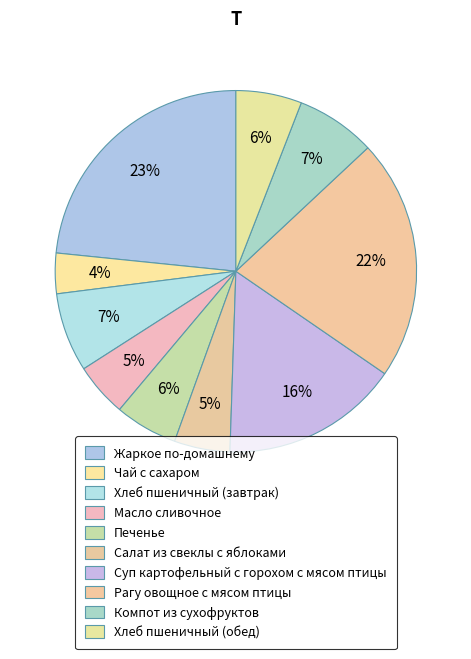

Combined, what portion of the pie is Рагу овощное с мясом птицы and Салат из свеклы с яблоками?

26.5%